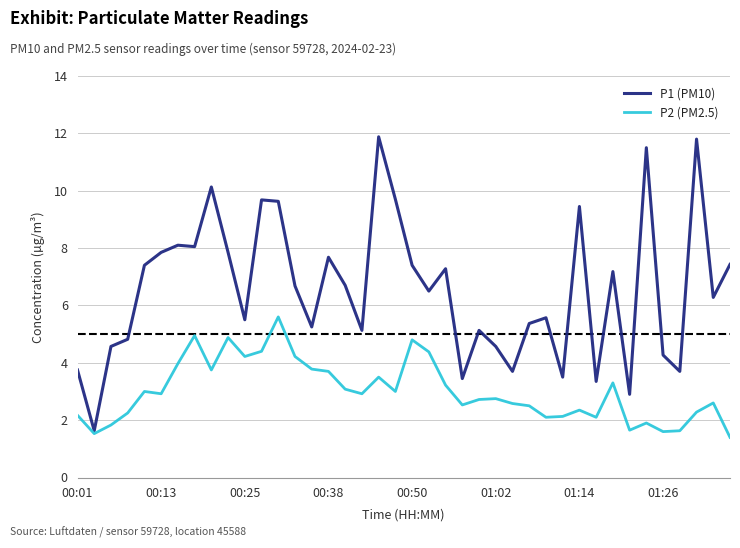

Rank the series by their maximum value, from lowest to highest.

P2 (PM2.5), P1 (PM10)